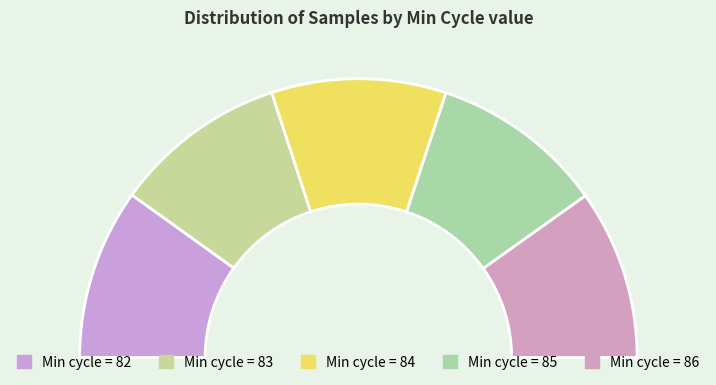

True or false: 82 accounts for 9% of the total.

False